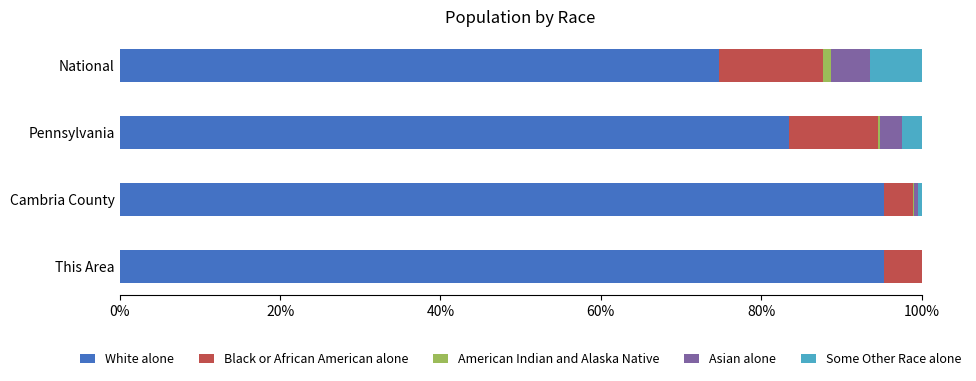

What is the highest value of the White alone series?

95.3